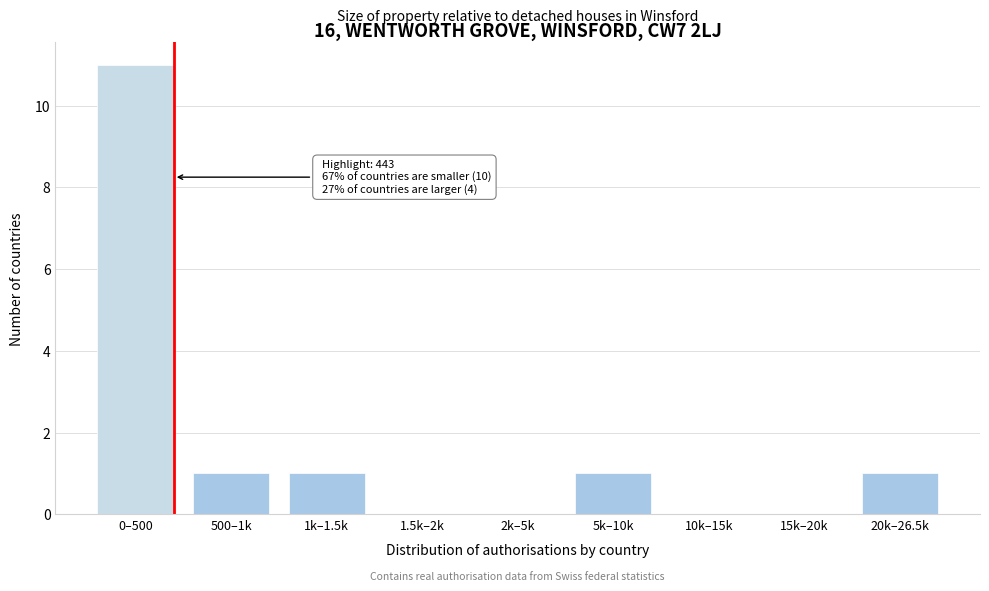

Reading left to right, what are all the values shown in this chart?

0–500=11	500–1k=1	1k–1.5k=1	1.5k–2k=0	2k–5k=0	5k–10k=1	10k–15k=0	15k–20k=0	20k–26.5k=1